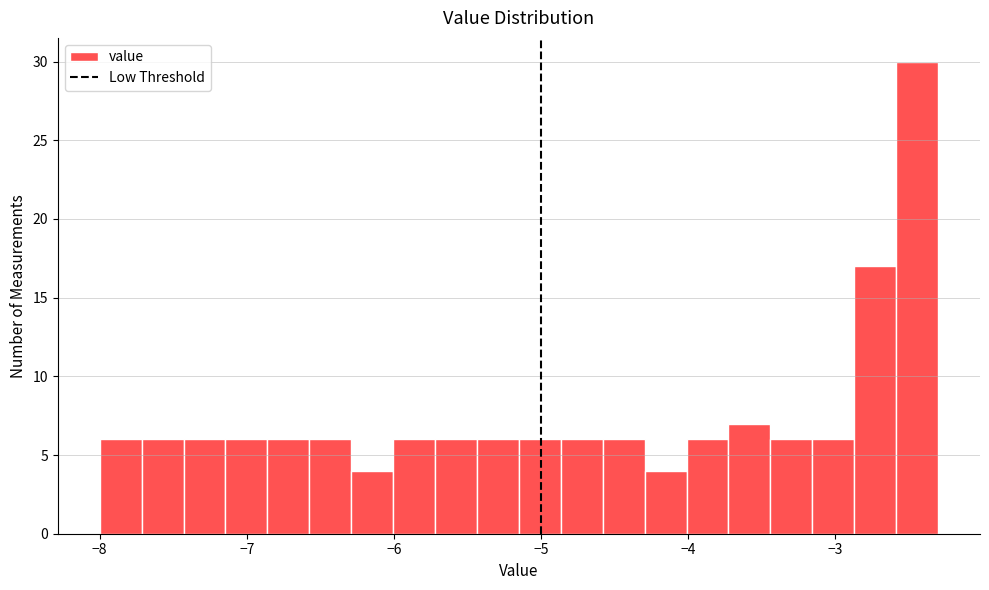

Read against the x-axis, roughly where is the centre of the tallest bar?

-2.4